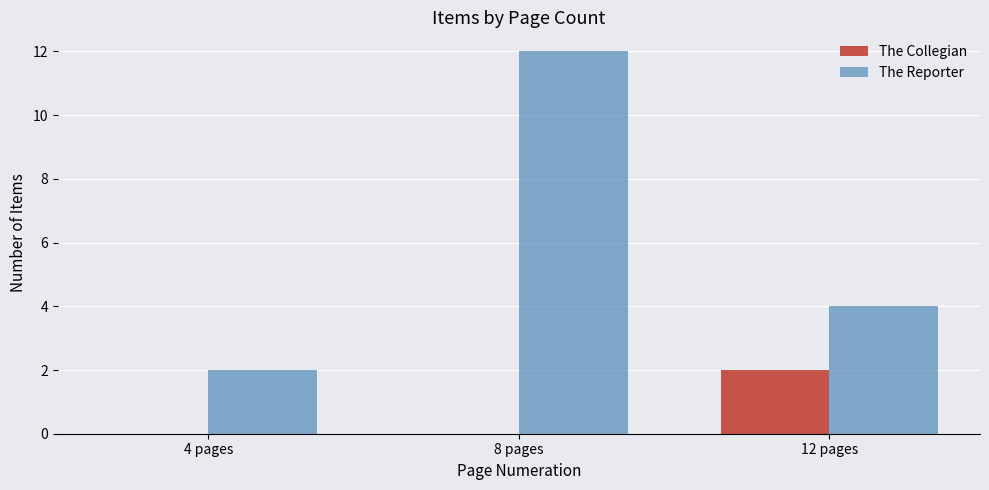

Are the bars horizontal?

No